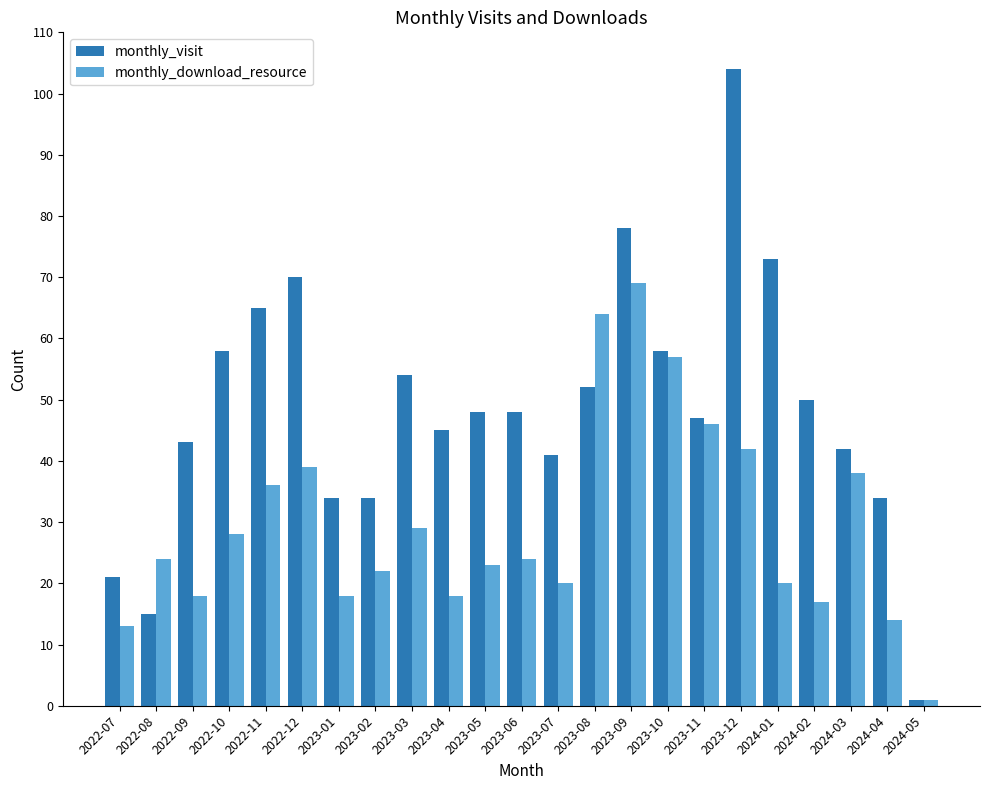

Reading left to right, list all the values displayed in this chart.

monthly_visit: 21	15	43	58	65	70	34	34	54	45	48	48	41	52	78	58	47	104	73	50	42	34	1
monthly_download_resource: 13	24	18	28	36	39	18	22	29	18	23	24	20	64	69	57	46	42	20	17	38	14	1